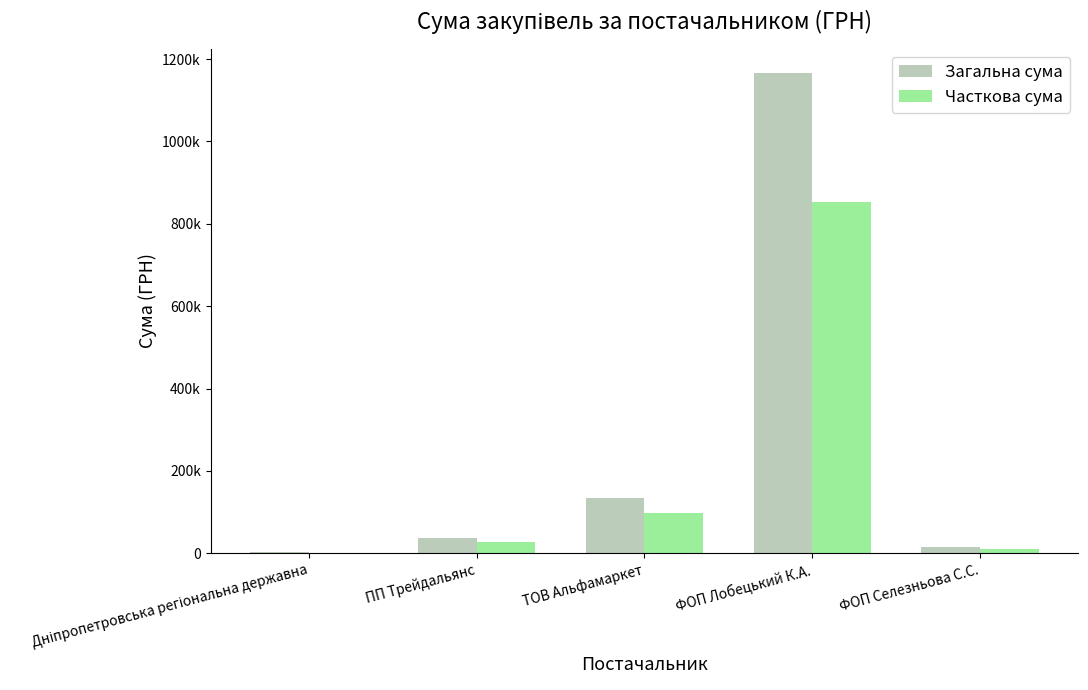

What are all the series names shown in the legend?

Загальна сума, Часткова сума